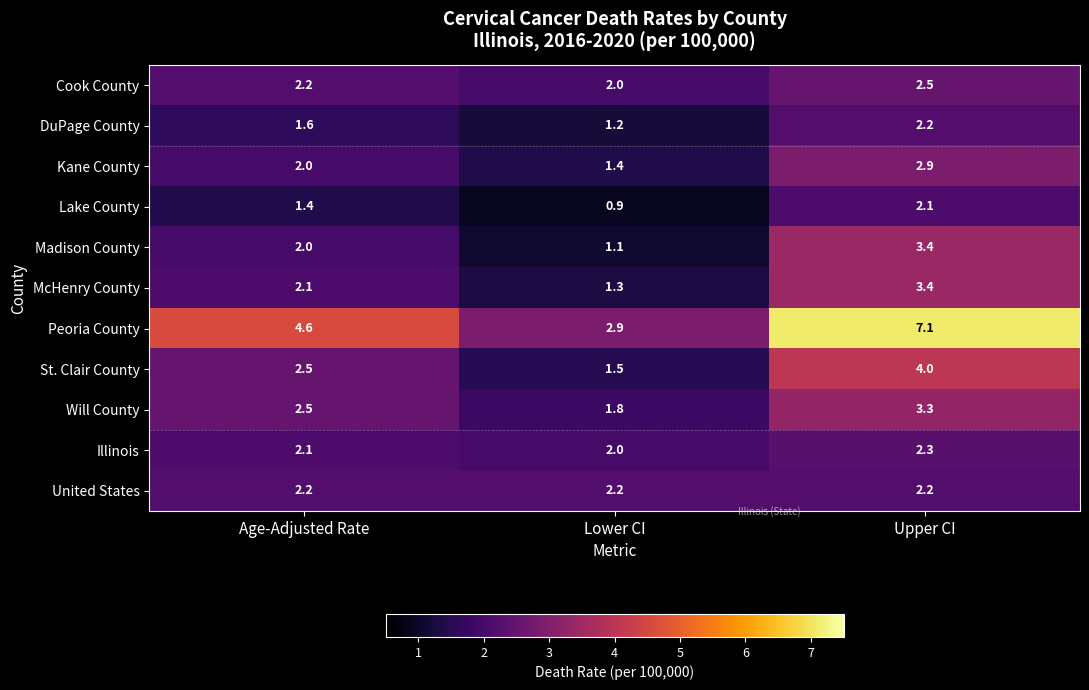

How many Illinois values are between 2 and 3?

3